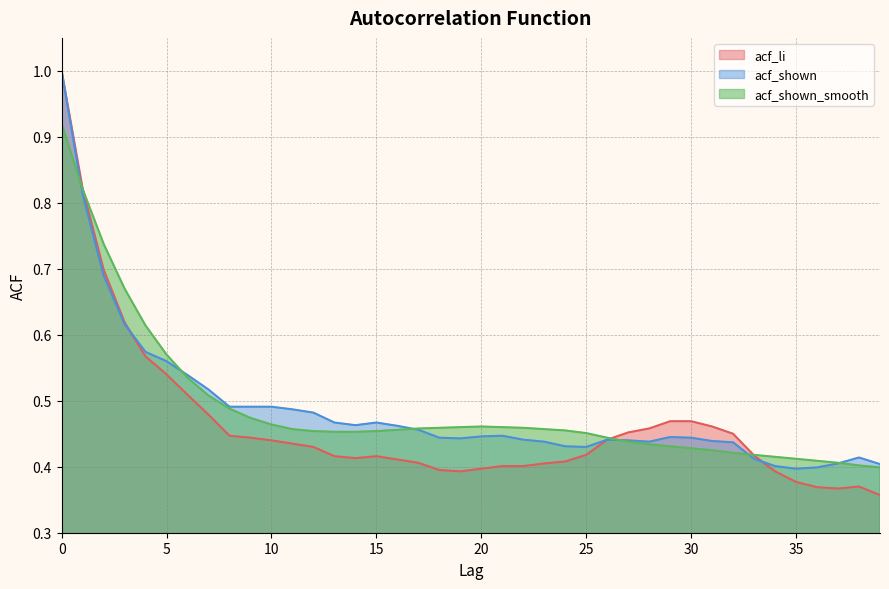

Where do acf_shown_smooth and acf_li first cross each other?

1 and 2